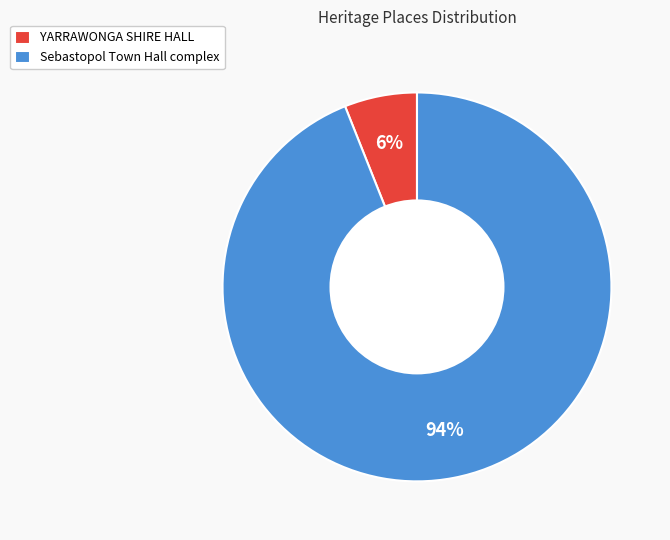

Is it true that YARRAWONGA SHIRE HALL is 6% of the pie?

True